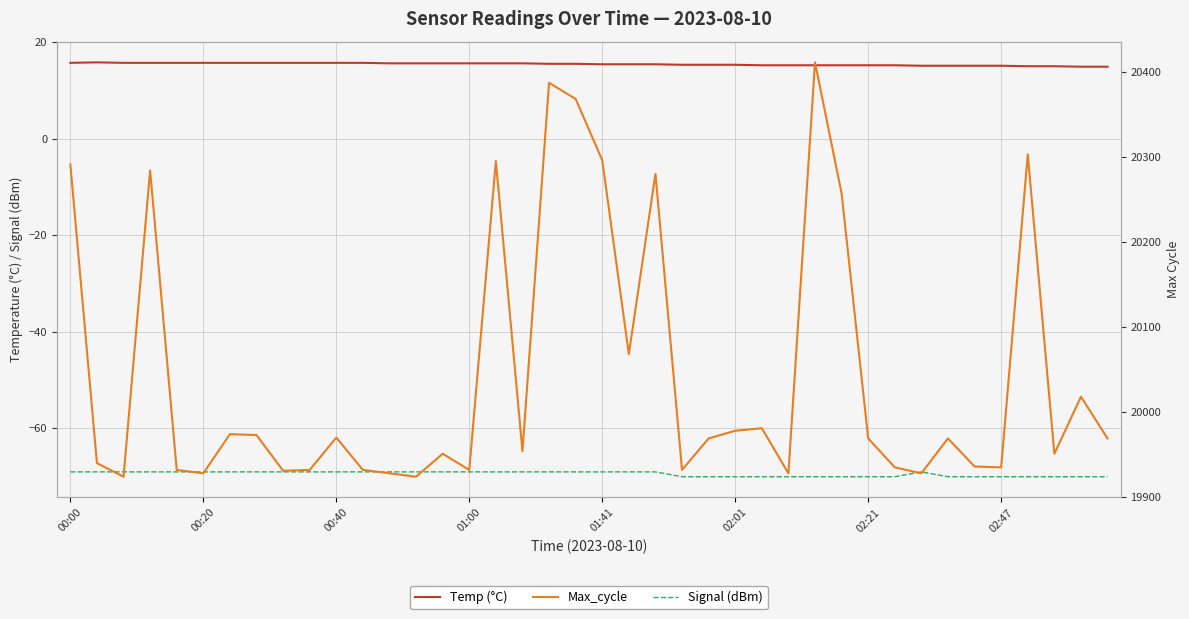

Is it true that Max_cycle equals 8599.1 at 36?

False